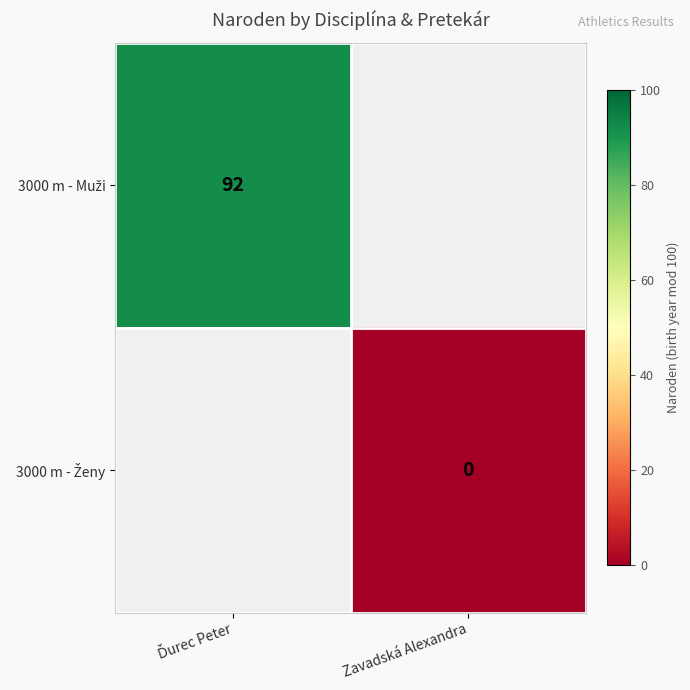

Rank the series by their maximum value, from lowest to highest.

3000 m - Muži, 3000 m - Ženy